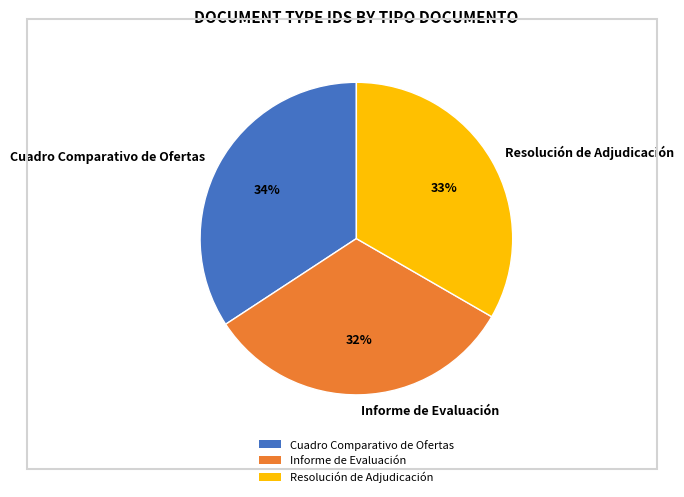

Between Resolución de Adjudicación and Cuadro Comparativo de Ofertas, which is larger?

Cuadro Comparativo de Ofertas